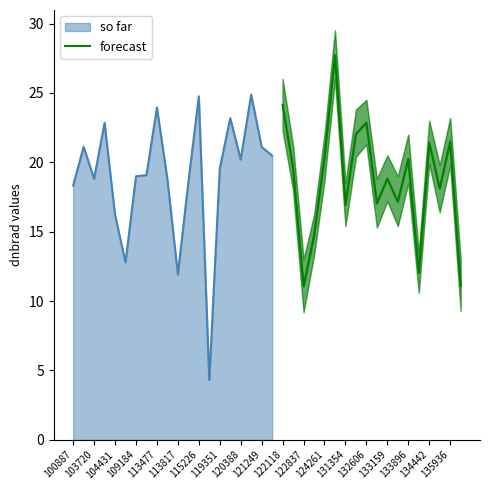

True or false: there are more than 0 points higher than both neighbors.

True